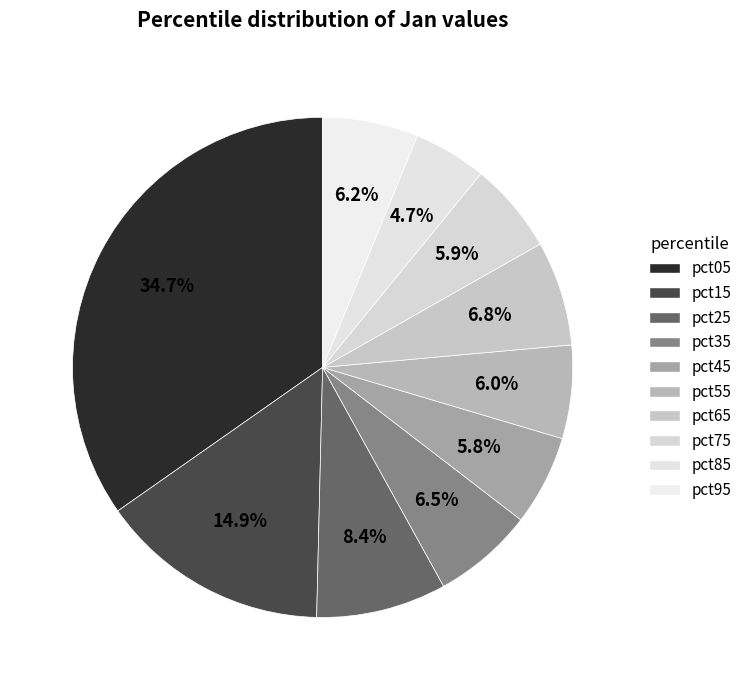

Which has a higher value, pct15 or pct75?

pct15